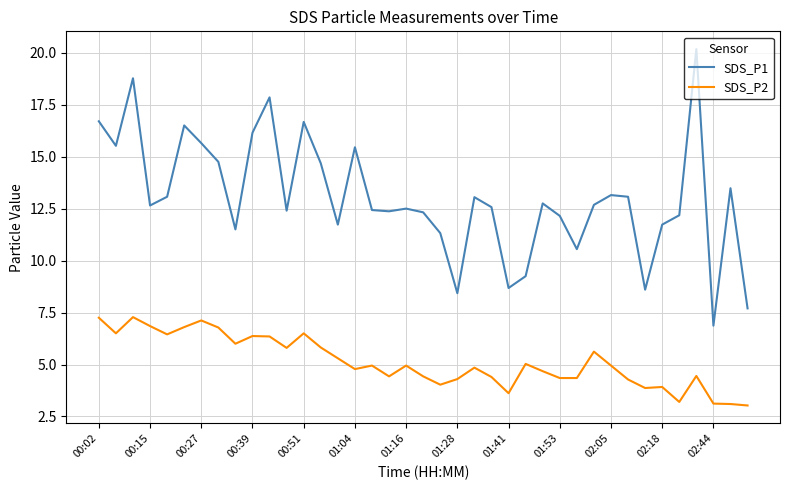

True or false: SDS_P1 has more than 0 interior local peaks.

True